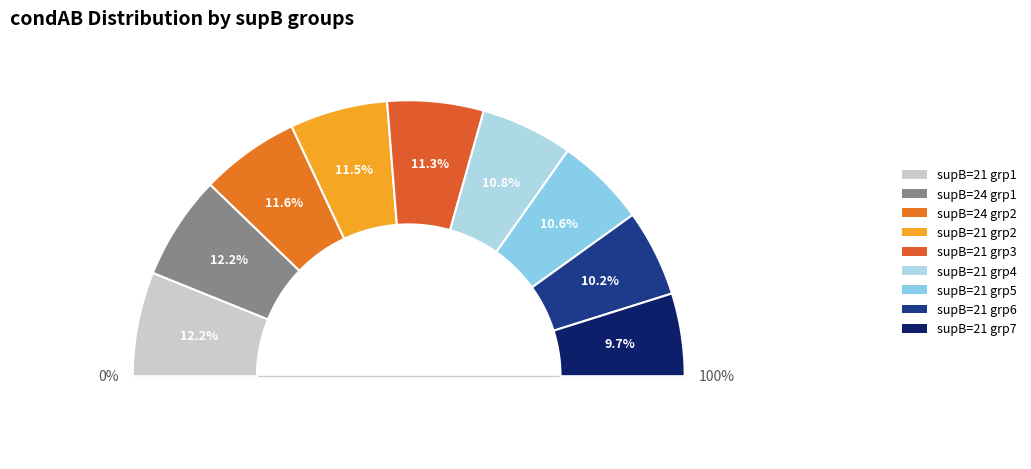

Is it true that 21 is 12% of the pie?

True